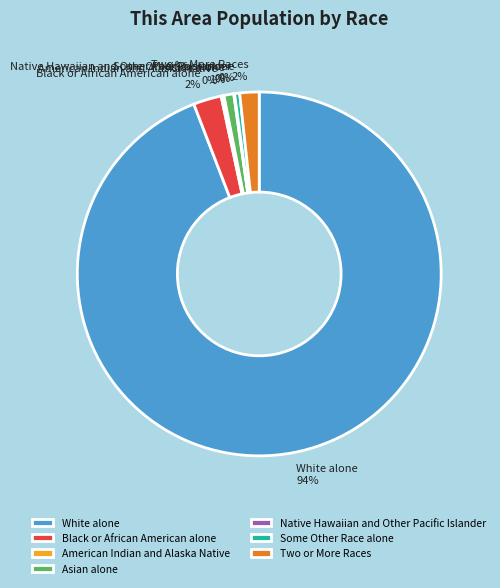

Which slice is the largest?

White alone